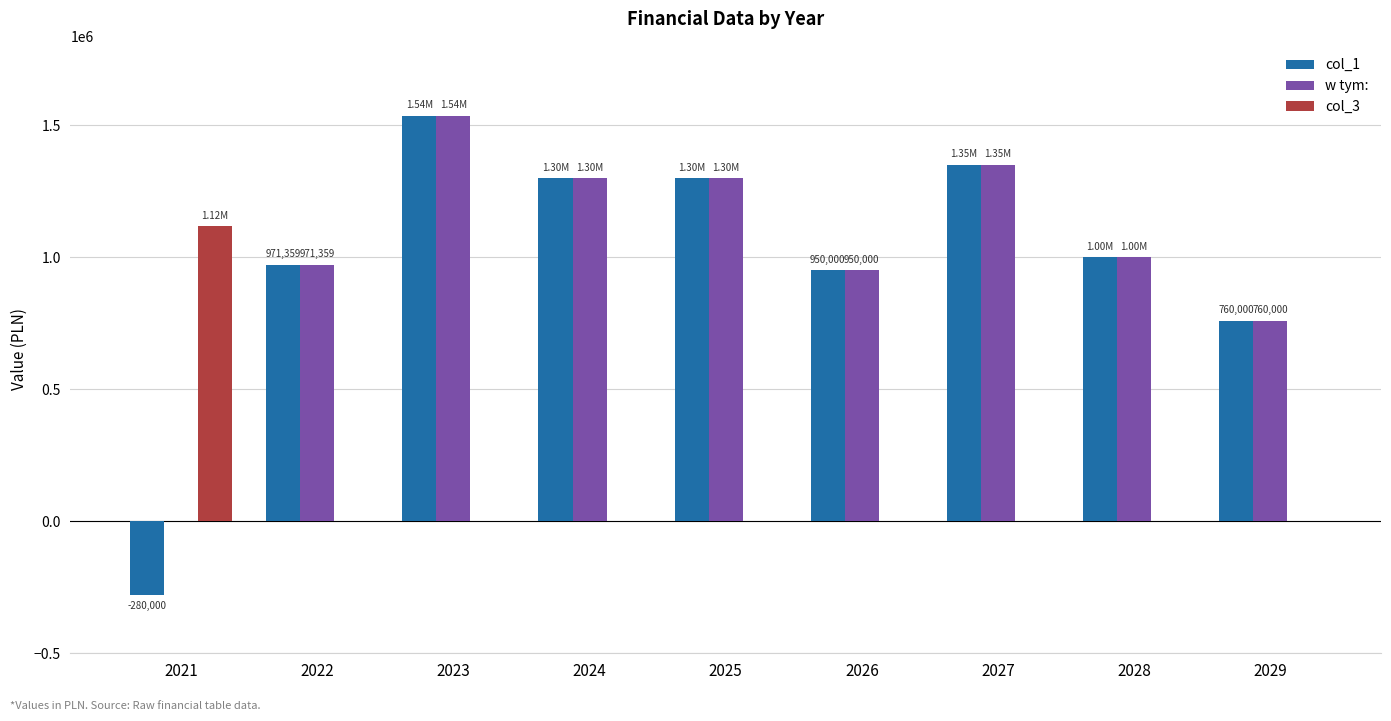

Is it true that w tym: equals 771287.2 at 2027?

False